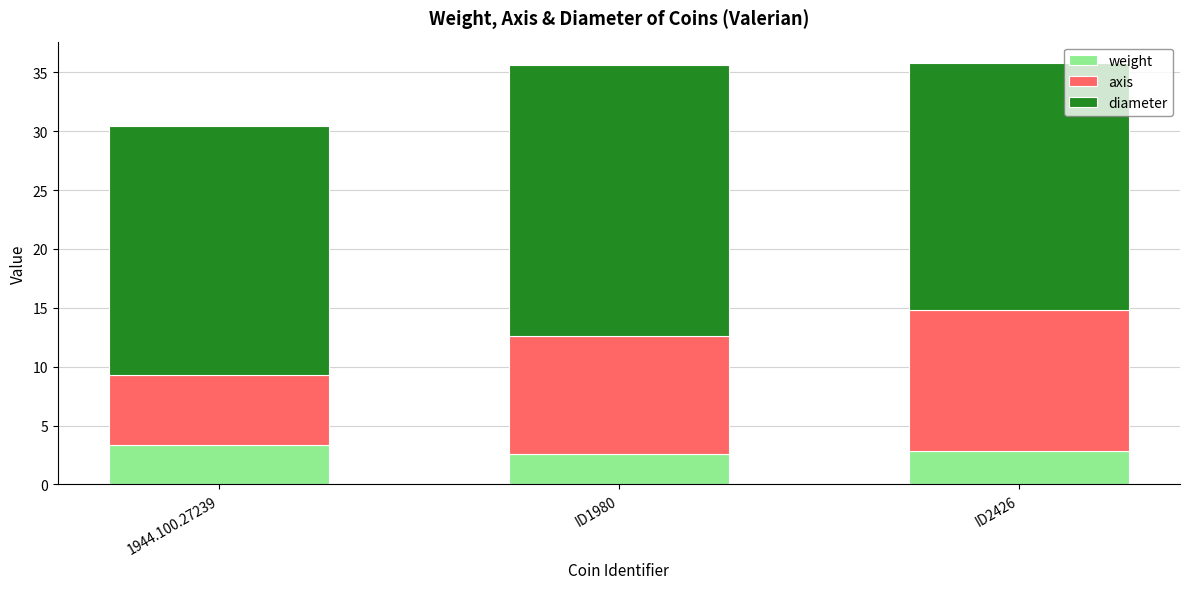

True or false: weight has a value of 4.9 at 1944.100.27239.

False